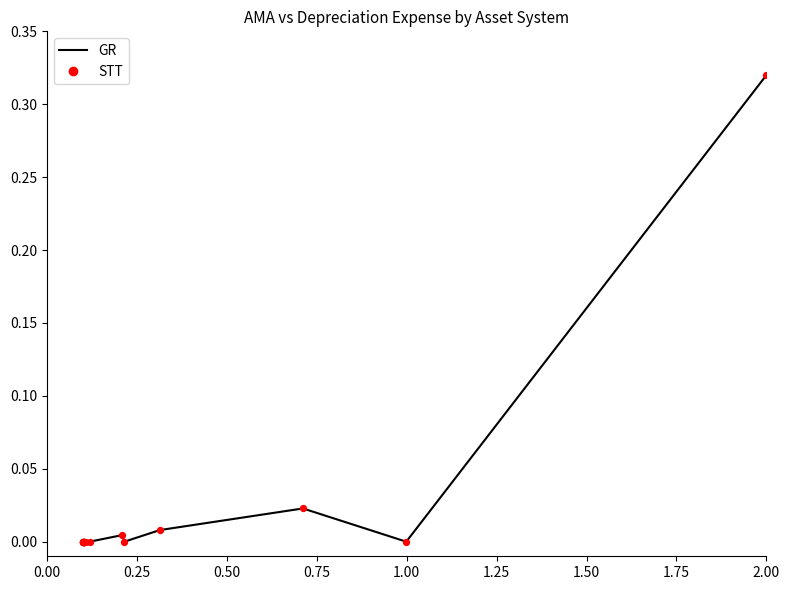

Is this an area chart (filled region under the line)?

No